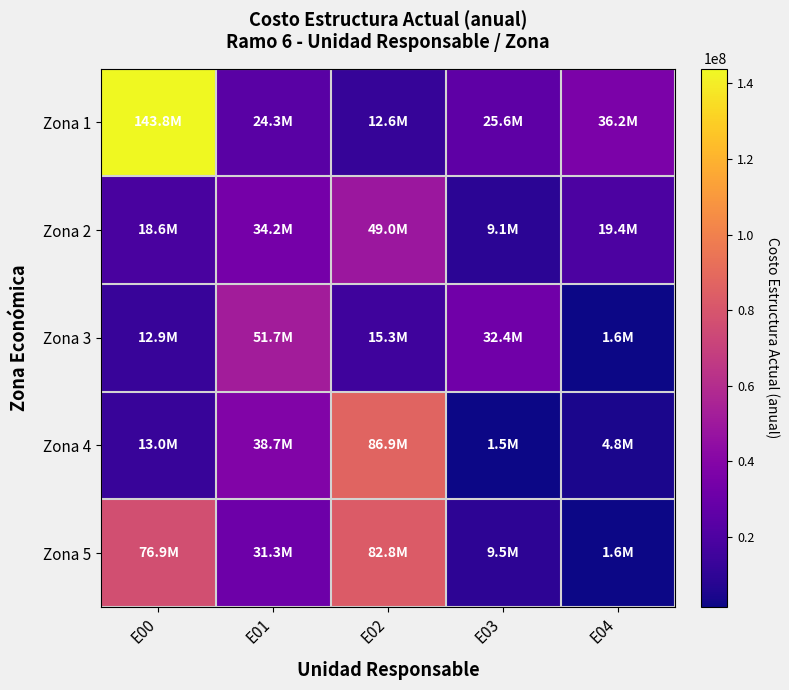

Reading left to right, list all the values displayed in this chart.

Zona 1: E00=143840394.7	E01=24254385.5	E02=12584477.2	E03=25636766.4	E04=36172547.9
Zona 2: E00=18610827.6	E01=34206539.1	E02=48980328.8	E03=9123404.2	E04=19374675.2
Zona 3: E00=12854901.2	E01=51739599.5	E02=15318025.1	E03=32444922.4	E04=1592322.4
Zona 4: E00=12995301.7	E01=38664555.1	E02=86884111.8	E03=1541769.0	E04=4836053.7
Zona 5: E00=76855055.0	E01=31280387.7	E02=82819245.6	E03=9527327.3	E04=1612945.5